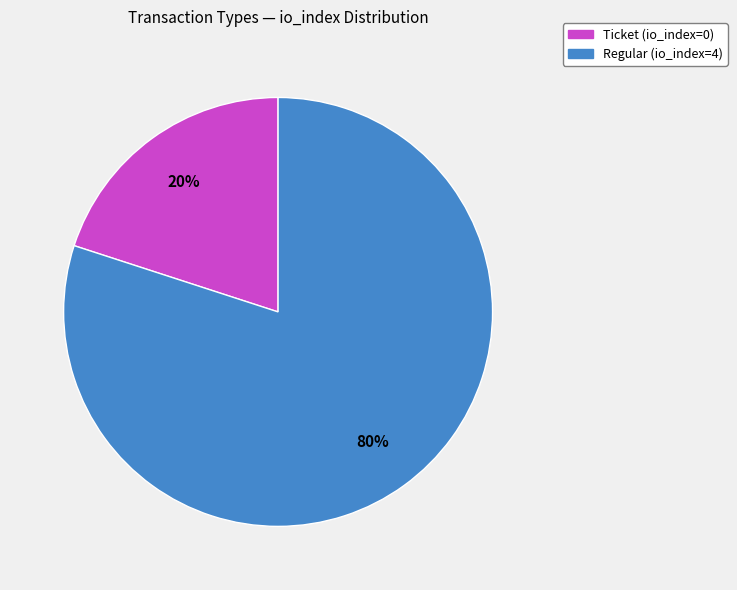

Rank the categories by value from lowest to highest.

Ticket, Regular